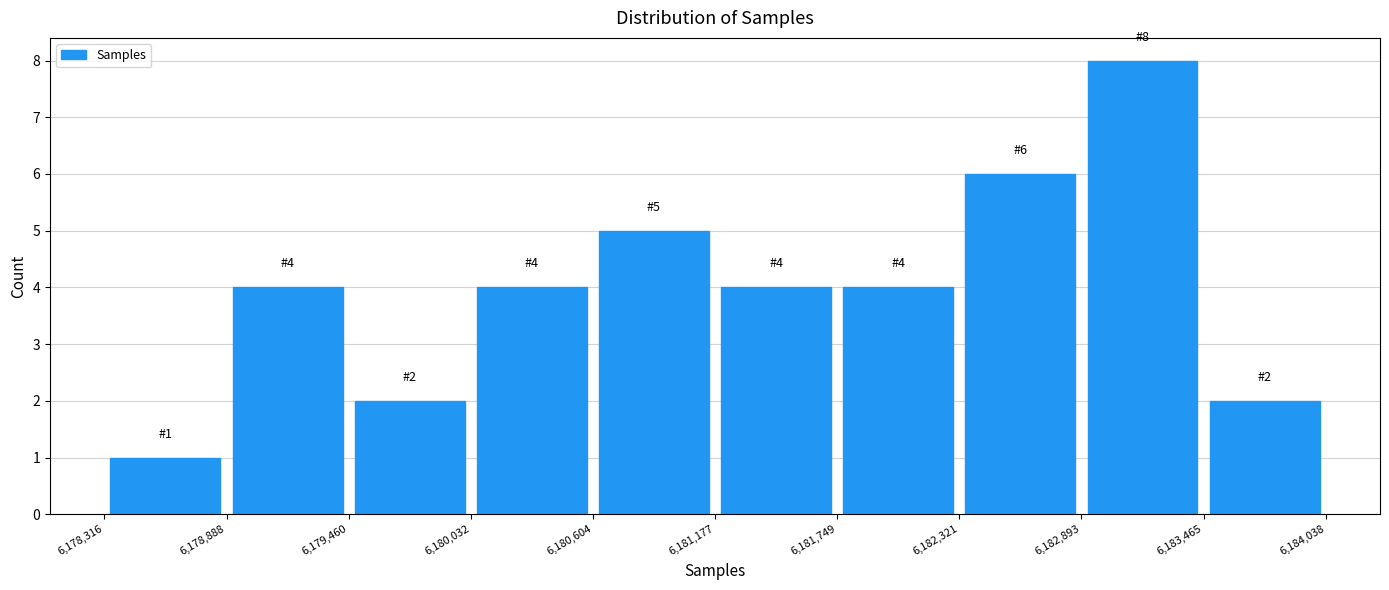

Over which range of the x-axis is the bar tallest?

6,182,893 to 6,183,465